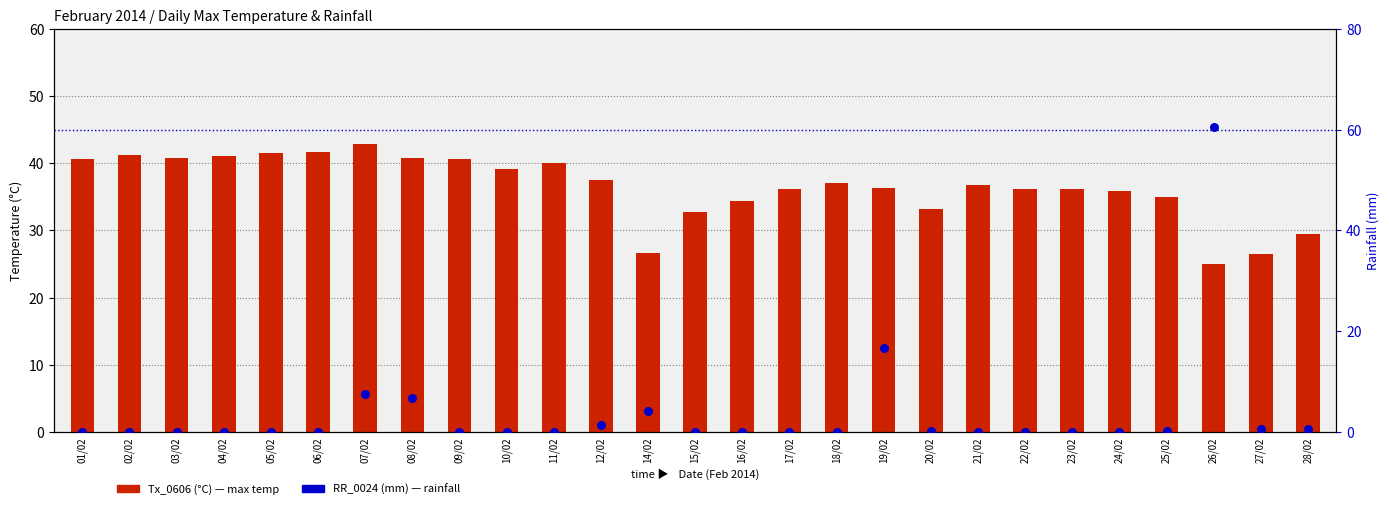

What is the total value across all series at 12/02?

38.9